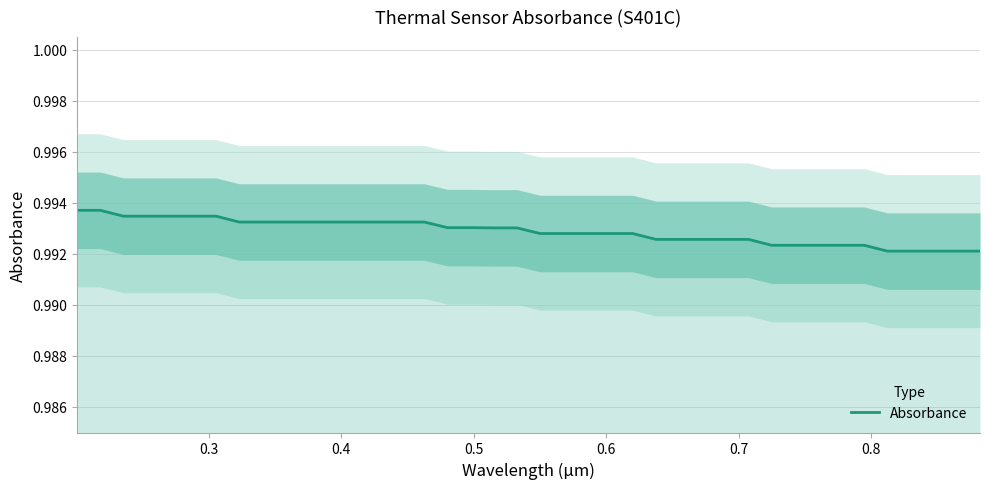

True or false: there are more than 2 points higher than both neighbors.

False